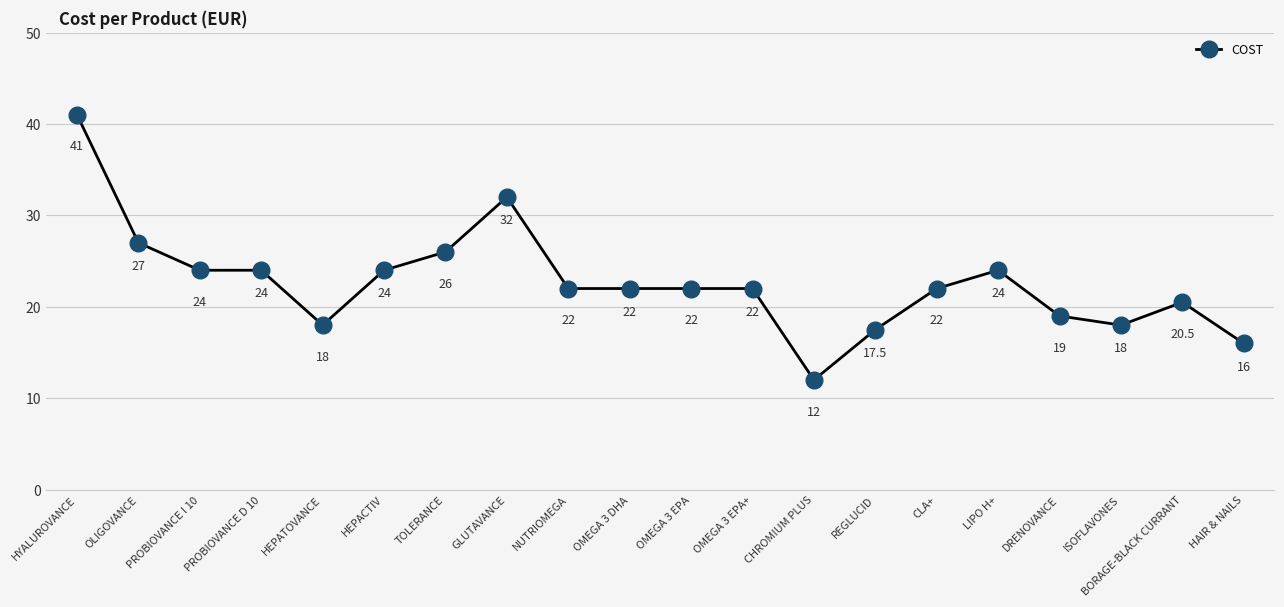

The chart shows a value of 22.0 at NUTRIOMEGA. True or false?

True